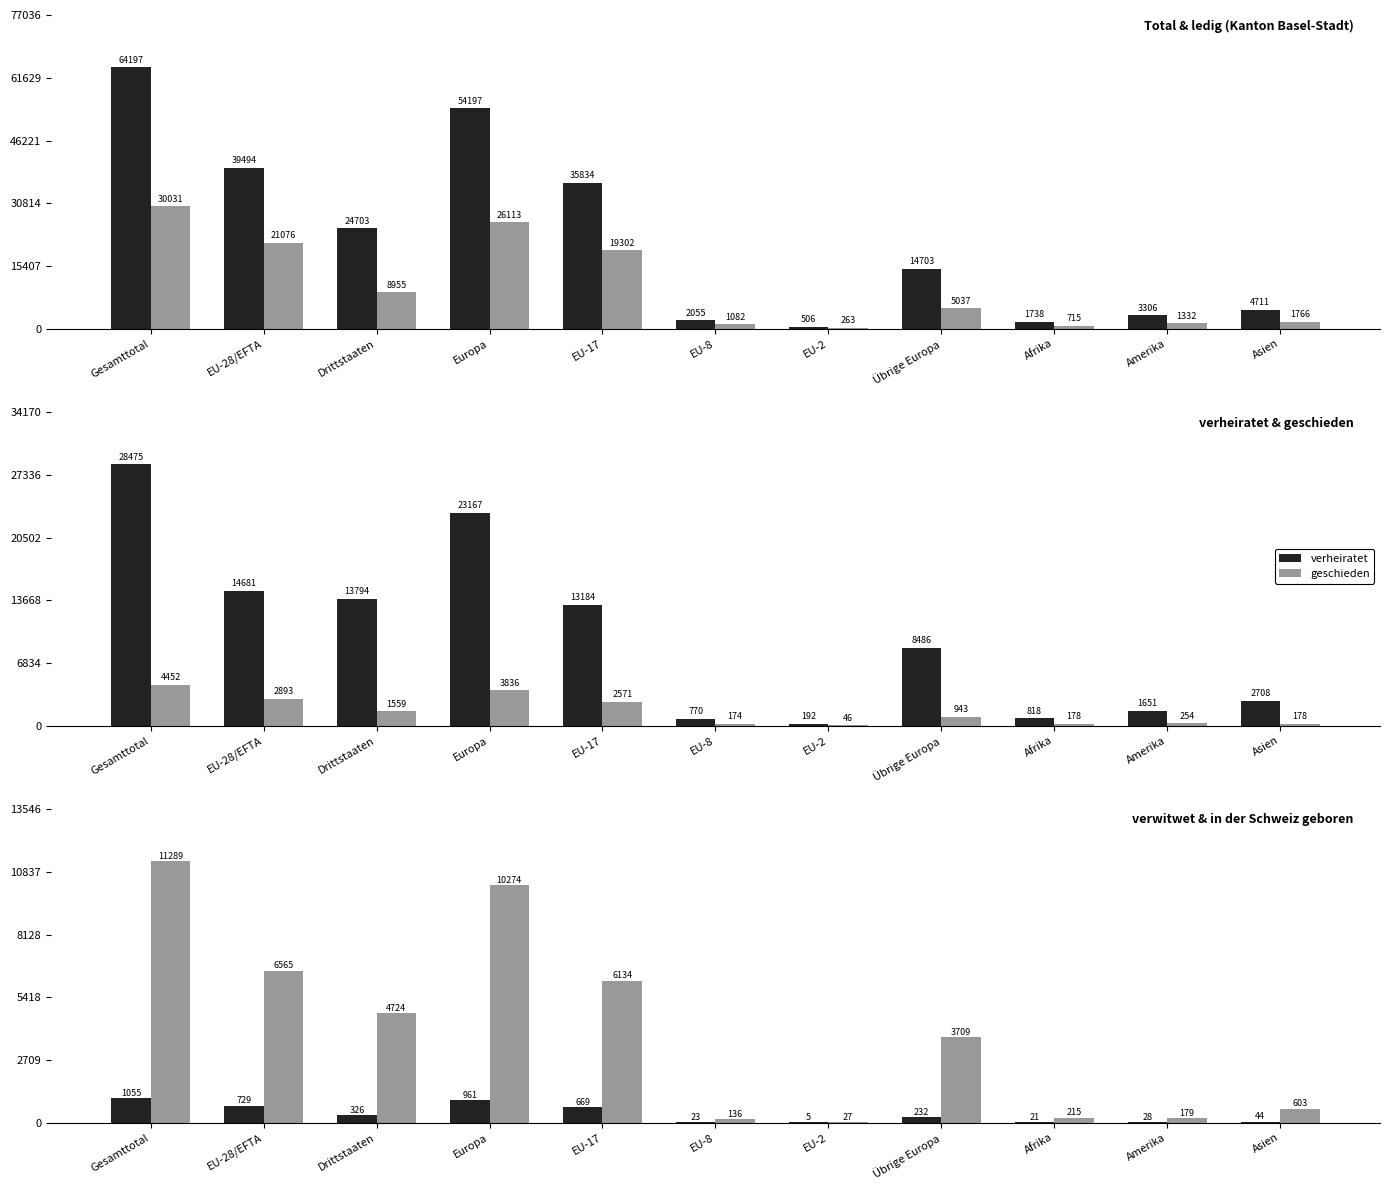

What is the minimum value shown in the chart?

5